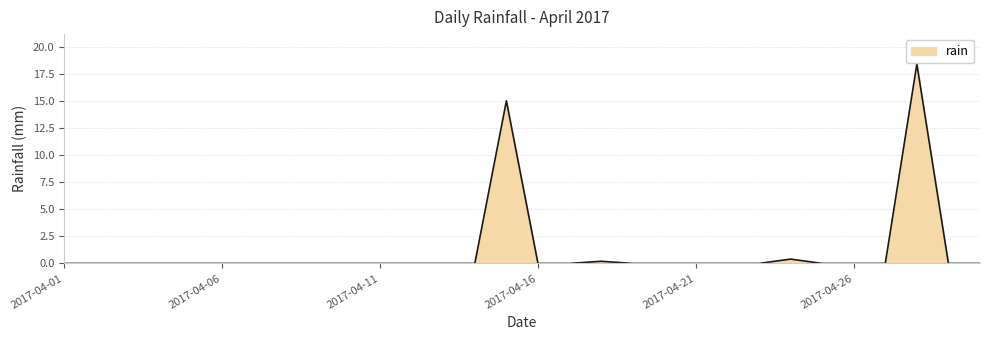

What is the greatest value displayed?

18.4